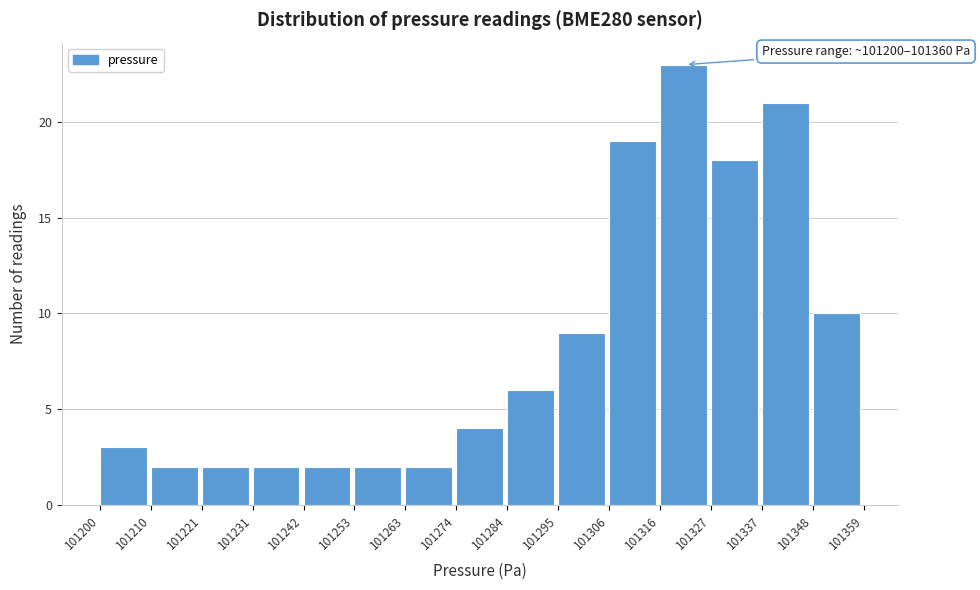

Which range on the x-axis has the tallest bar?

101316 to 101327